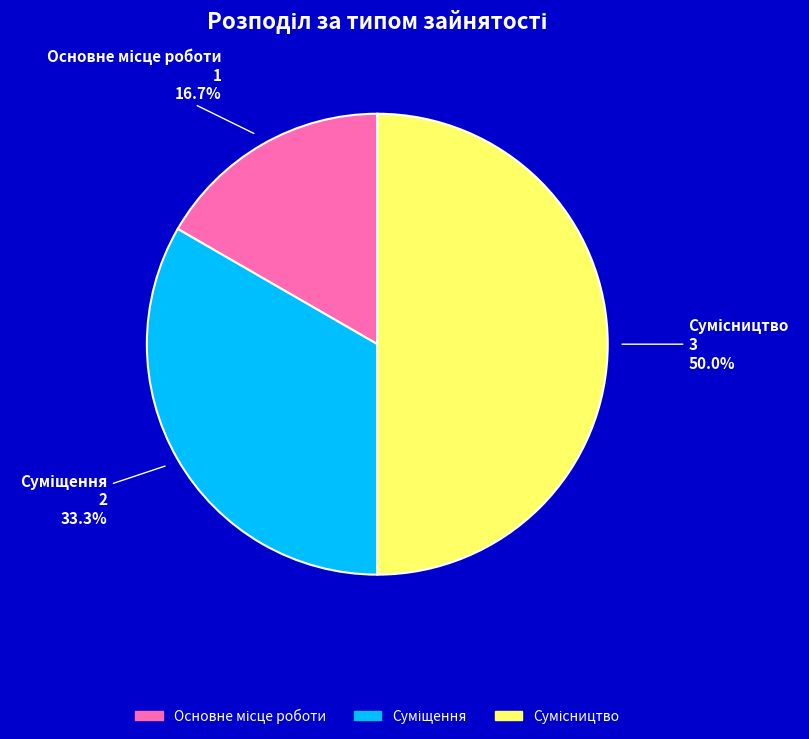

To the nearest percent, what portion does Суміщення represent?

33%